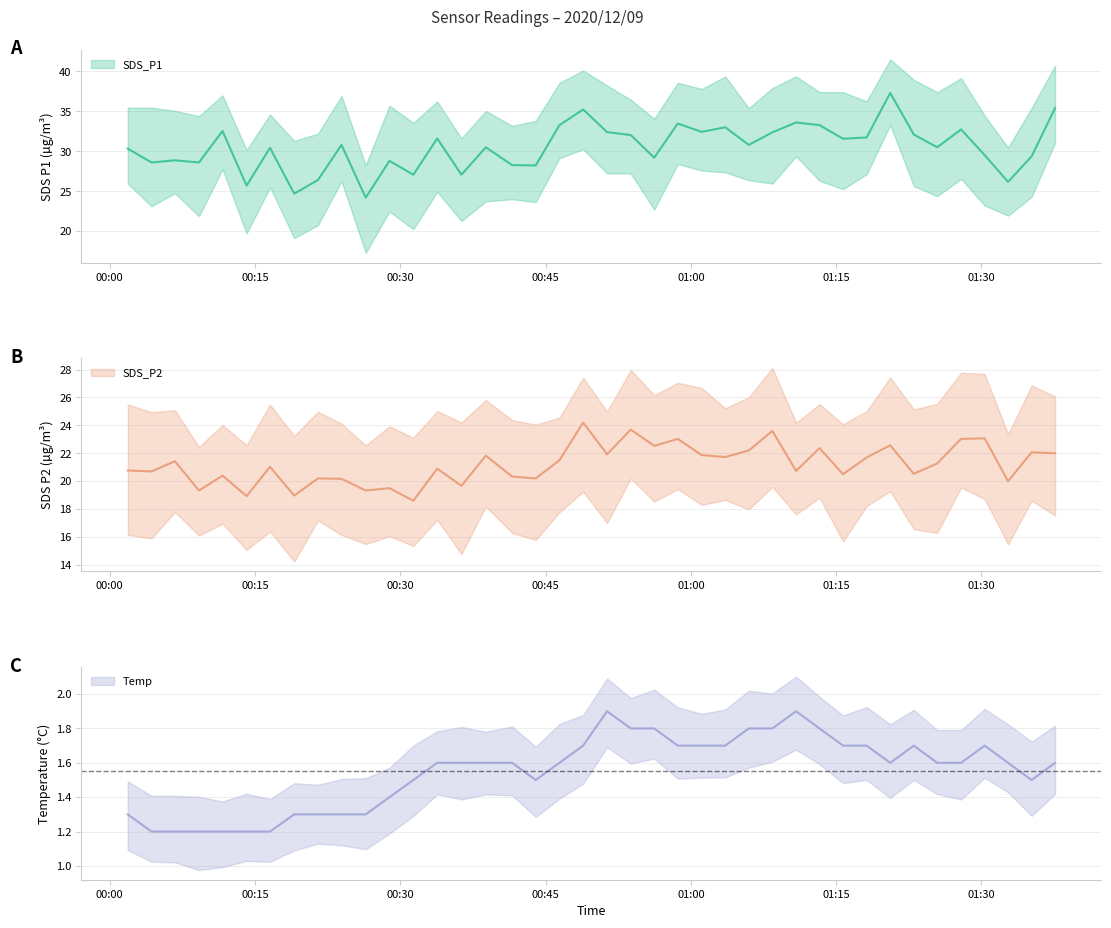

Where is Temp nearest to the value 1?

00:15